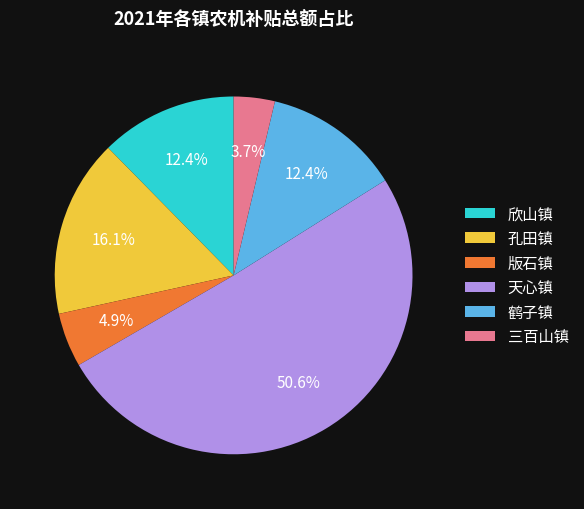

Which has a higher value, 天心镇 or 鹤子镇?

天心镇